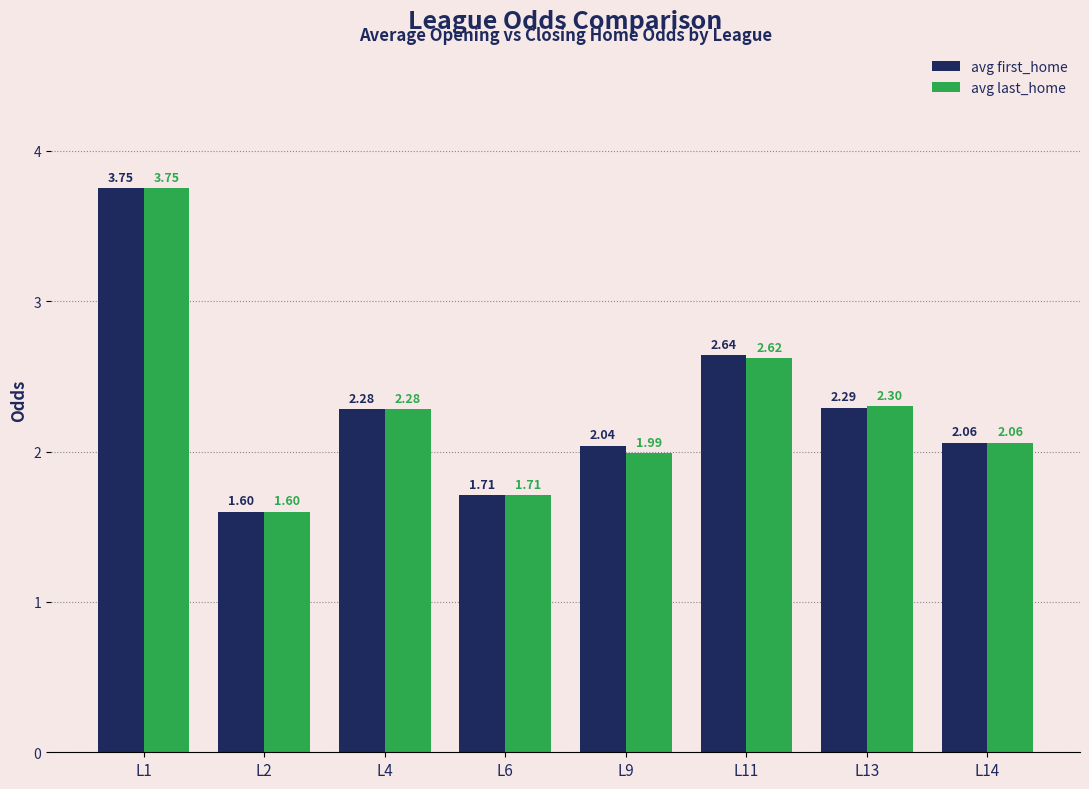

Rank the series at L11 from lowest to highest value.

avg last_home, avg first_home